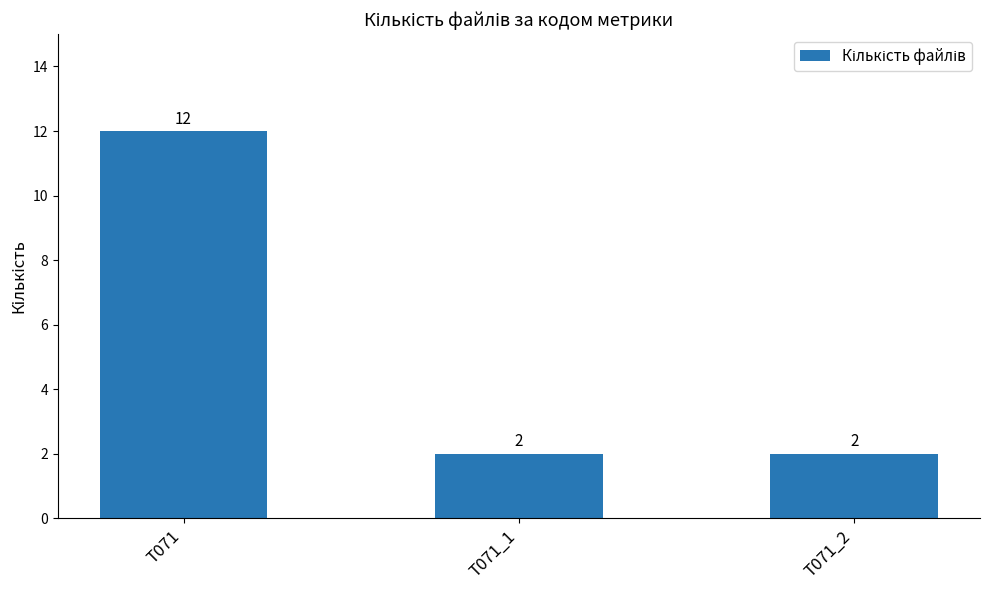

What is the ratio of the value at T071_1 to the value at T071_2?

1.0